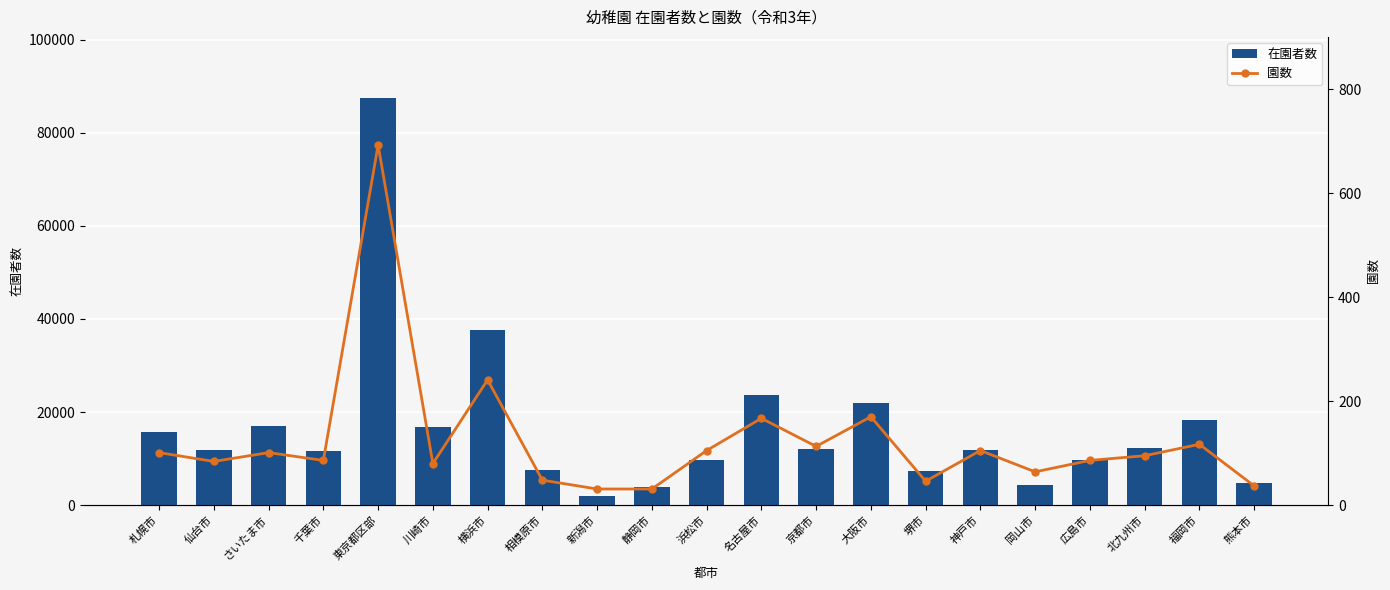

Reading left to right, transcribe all the data shown in this chart.

在園者数: 札幌市=15815	仙台市=11940	さいたま市=17019	千葉市=11540	東京都区部=87497	川崎市=16880	横浜市=37546	相模原市=7522	新潟市=1858	静岡市=3817	浜松市=9696	名古屋市=23662	京都市=11951	大阪市=21853	堺市=7352	神戸市=11754	岡山市=4400	広島市=9673	北九州市=12334	福岡市=18294	熊本市=4704
園数: 札幌市=101	仙台市=84	さいたま市=101	千葉市=86	東京都区部=693	川崎市=80	横浜市=241	相模原市=48	新潟市=31	静岡市=31	浜松市=105	名古屋市=167	京都市=113	大阪市=170	堺市=46	神戸市=105	岡山市=64	広島市=86	北九州市=95	福岡市=117	熊本市=37